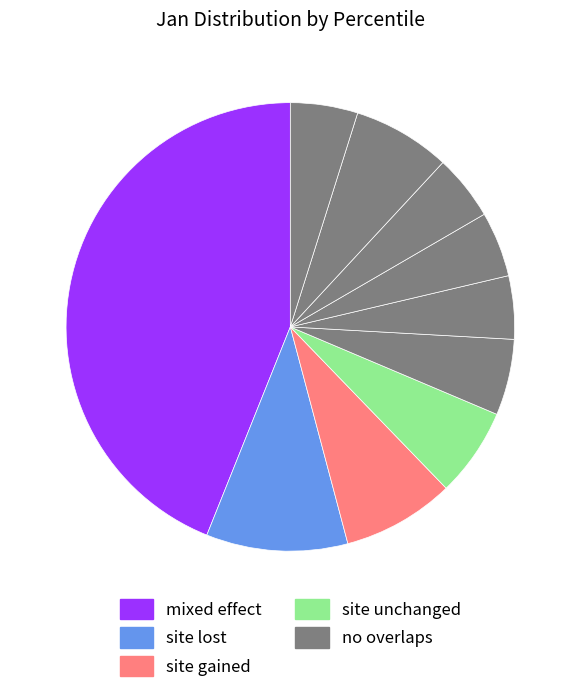

How many segments does this pie chart have?

10